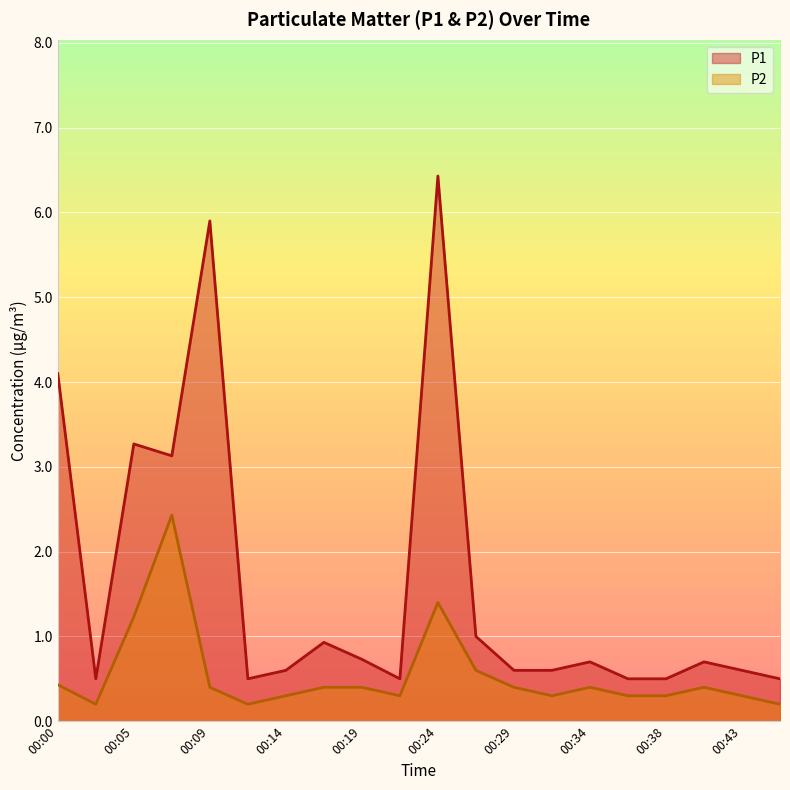

List the labels in order of P1 value, smallest first.

00:02, 00:12, 00:21, 00:36, 00:38, 00:46, 00:14, 00:29, 00:31, 00:43, 00:34, 00:41, 00:19, 00:17, 00:26, 00:07, 00:05, 00:00, 00:09, 00:24